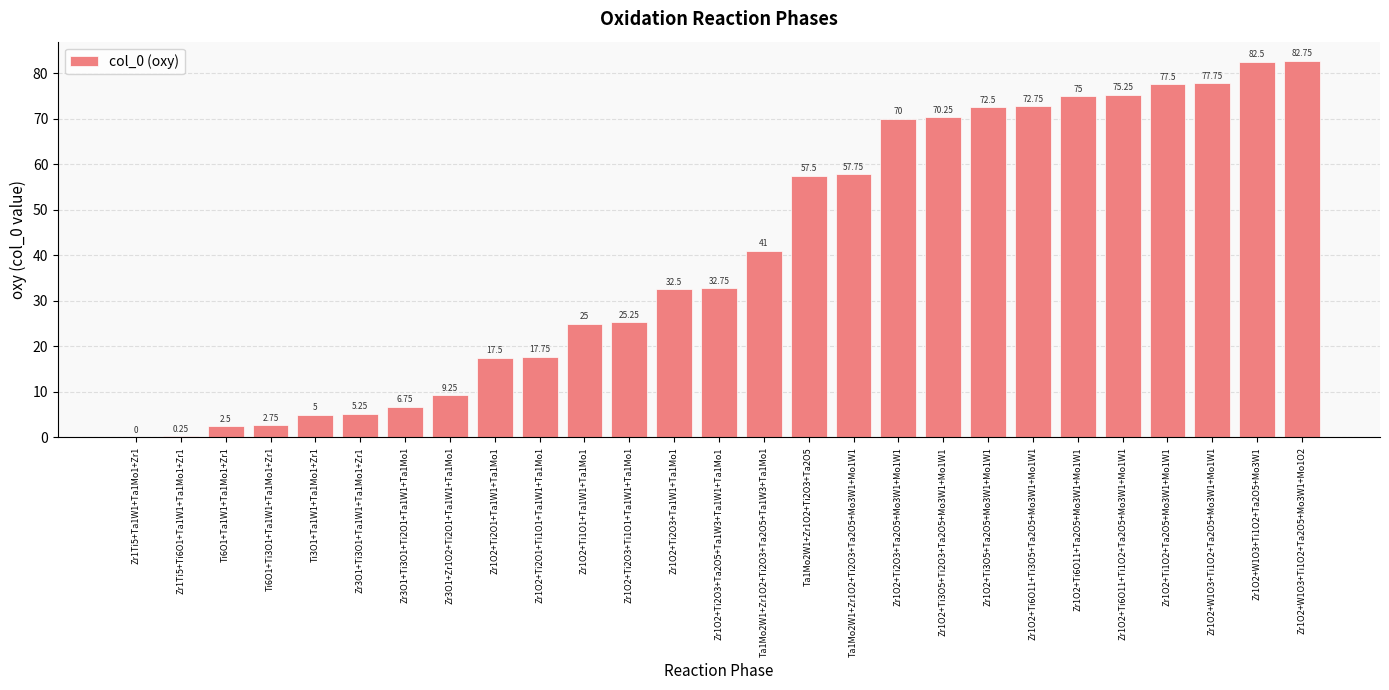

Where does the data first go above 32?

Zr1O2+Ti2O3+Ta1W1+Ta1Mo1